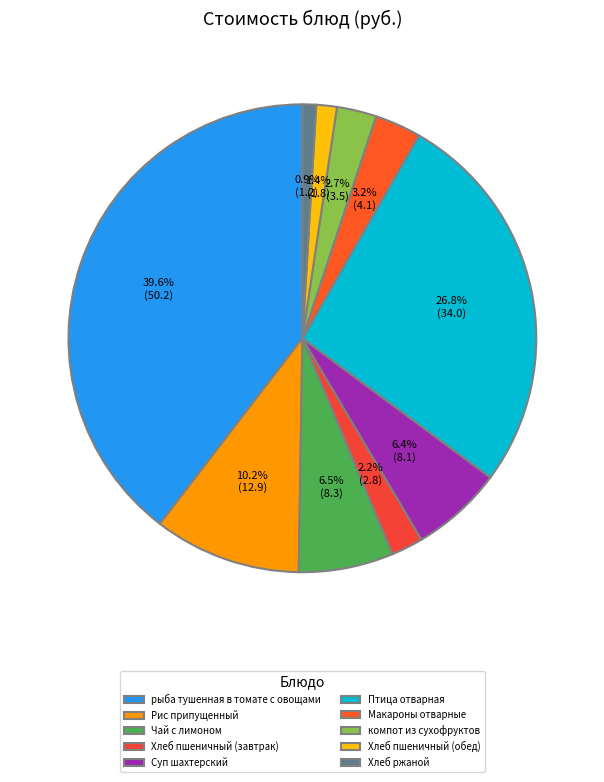

To the nearest percent, what is the difference between the largest and smallest slice percentages?

39%